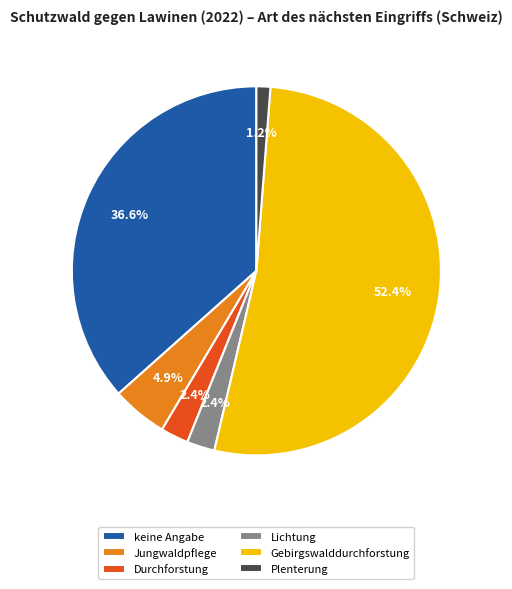

Does Durchforstung account for over 50% of the chart?

No